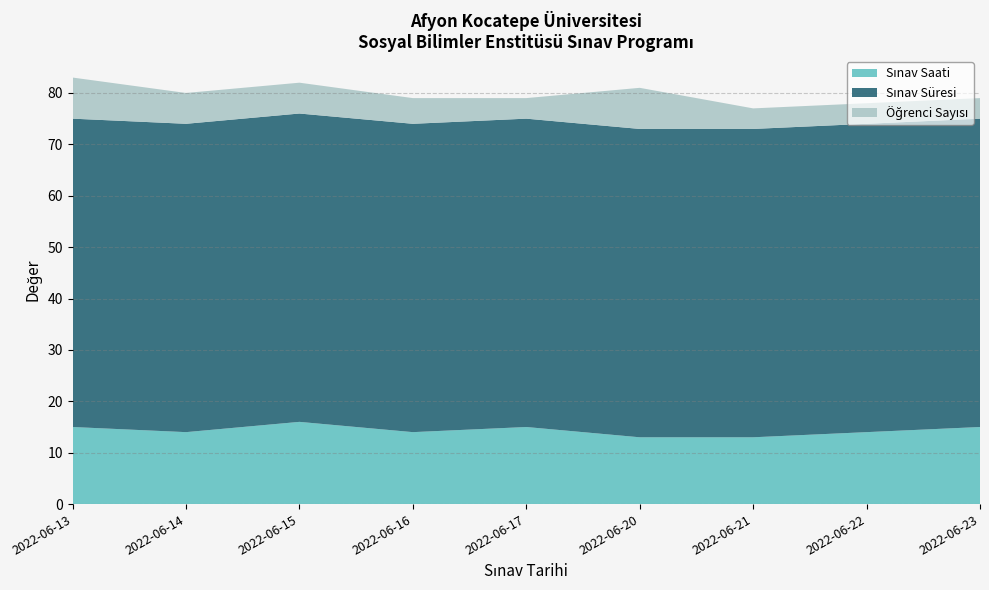

Reading left to right, extract all data points from this chart.

Sınav Saati: 2022-06-13=15	2022-06-14=14	2022-06-15=16	2022-06-16=14	2022-06-17=15	2022-06-20=13	2022-06-21=13	2022-06-22=14	2022-06-23=15
Sınav Süresi: 2022-06-13=60	2022-06-14=60	2022-06-15=60	2022-06-16=60	2022-06-17=60	2022-06-20=60	2022-06-21=60	2022-06-22=60	2022-06-23=60
Öğrenci Sayısı: 2022-06-13=8	2022-06-14=6	2022-06-15=6	2022-06-16=5	2022-06-17=4	2022-06-20=8	2022-06-21=4	2022-06-22=4	2022-06-23=4